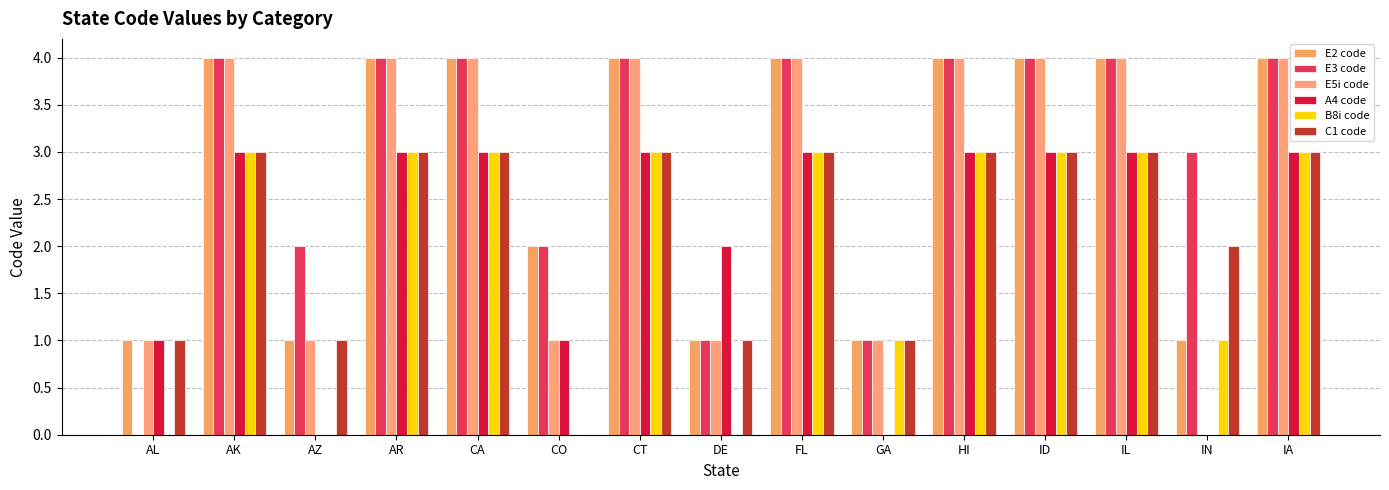

Does the chart contain stacked bars?

No